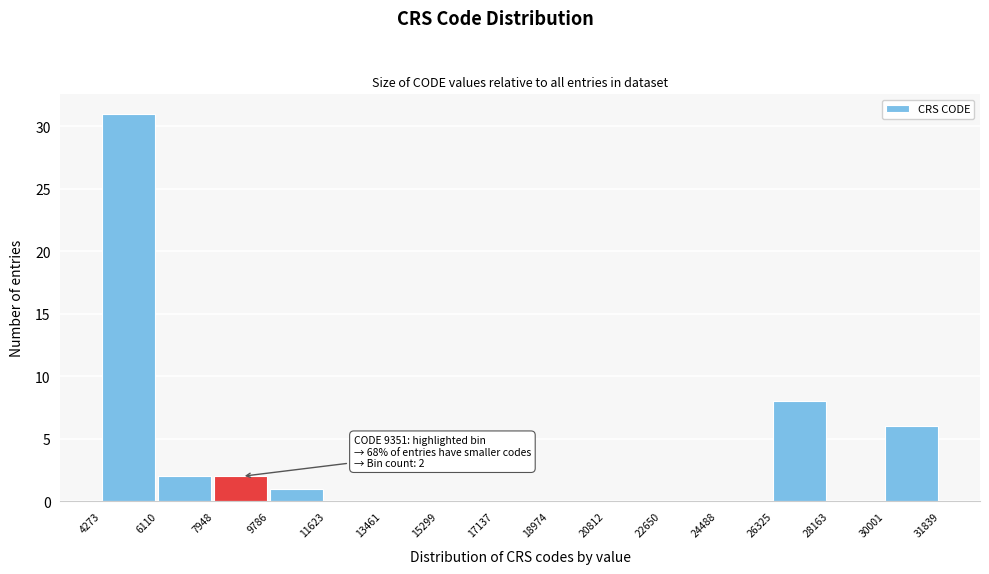

Over which range of the x-axis is the bar tallest?

4273 to 6110